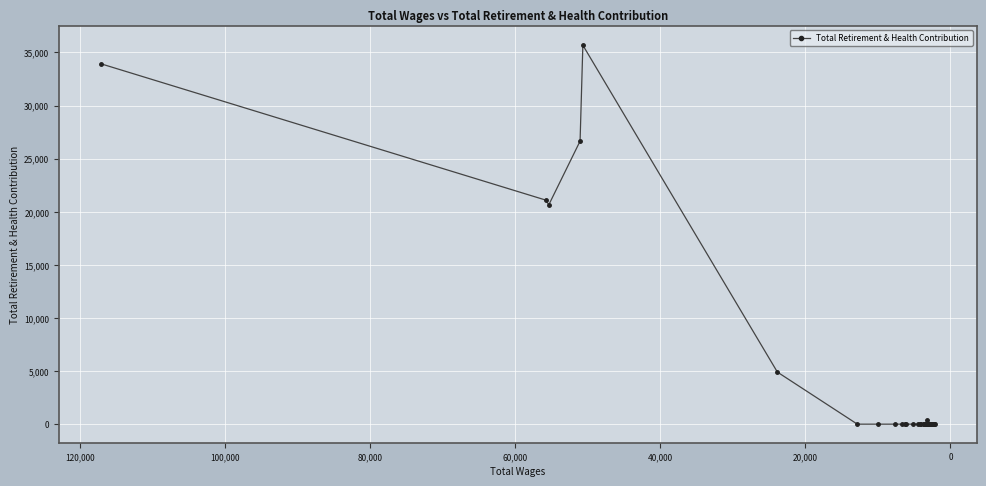

True or false: the data has more than 2 interior local peaks.

False